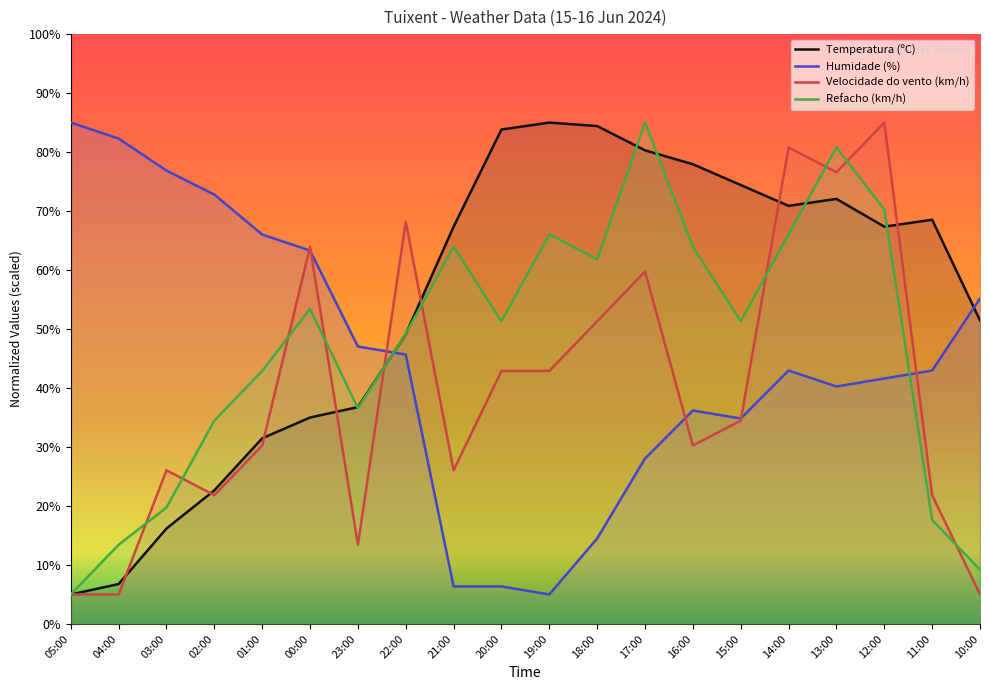

How many values in the Humidade (%) series are below 42?

9